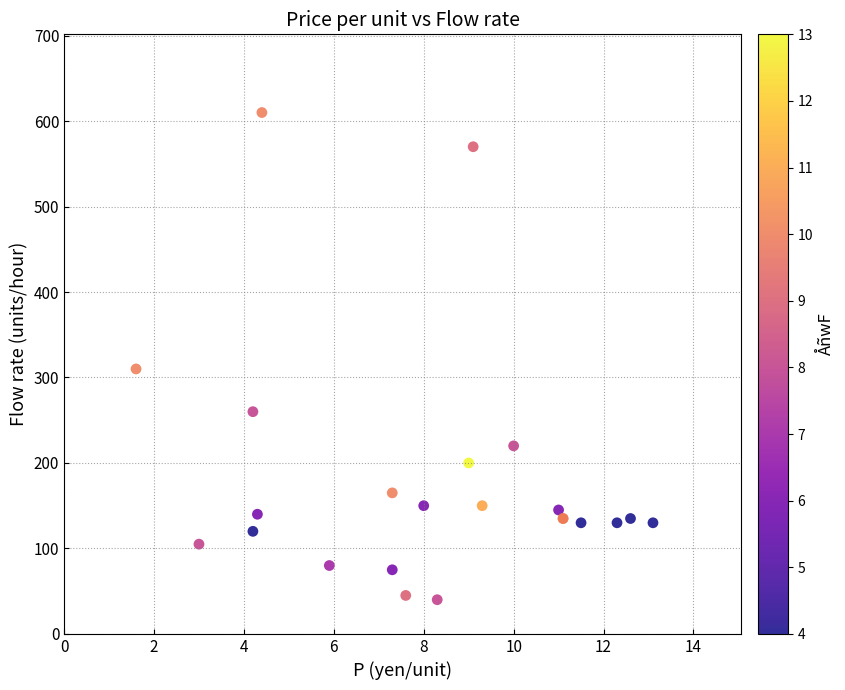

What Y value in the scatter plot is closest to 325?

310